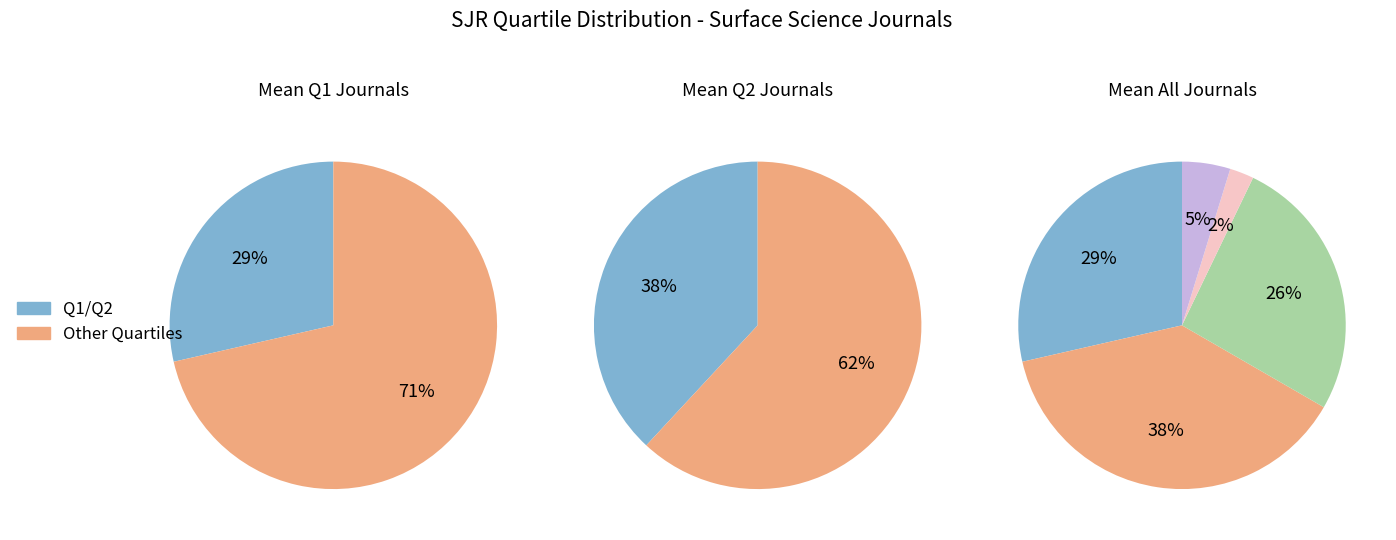

To the nearest percent, what is the difference between the Q1 and - slice percentages?

24%